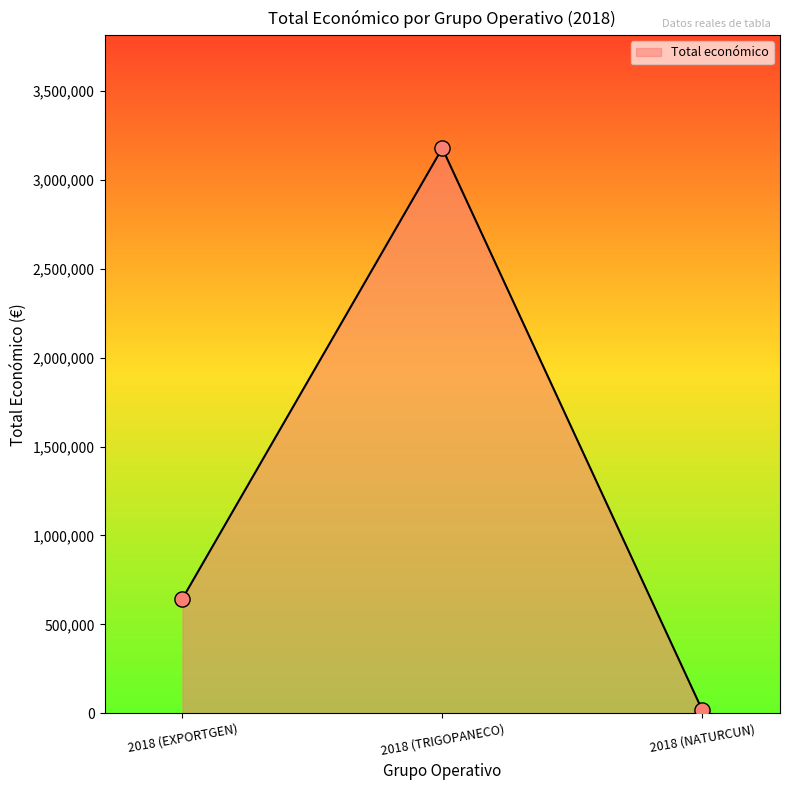

Approximately how many times larger is the value at 2018 (TRIGOPANECO) compared to 2018 (EXPORTGEN)?

4.9